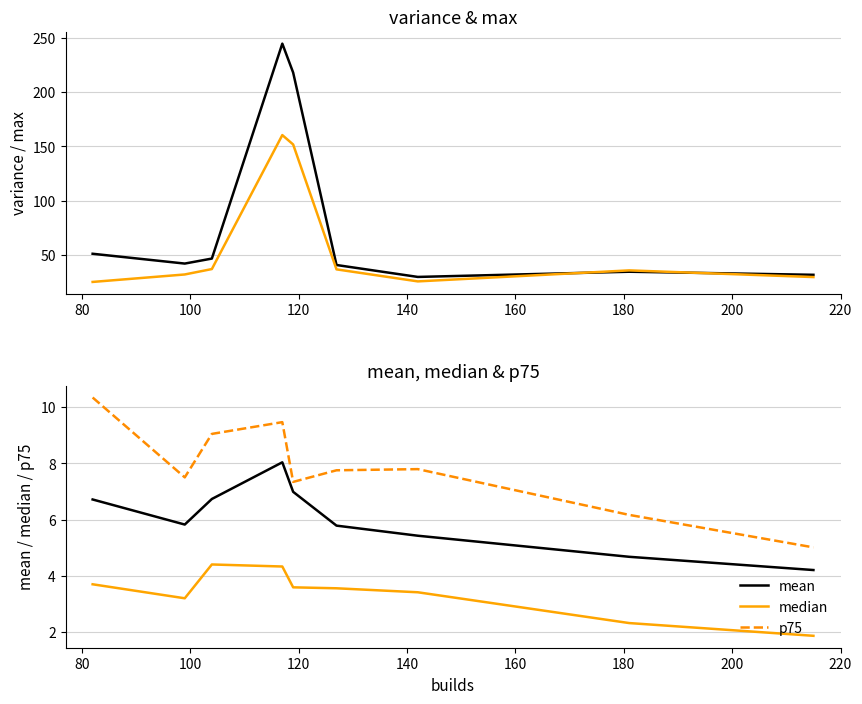

Is the value of p75 at 140 greater than the value of variance at 120?

No